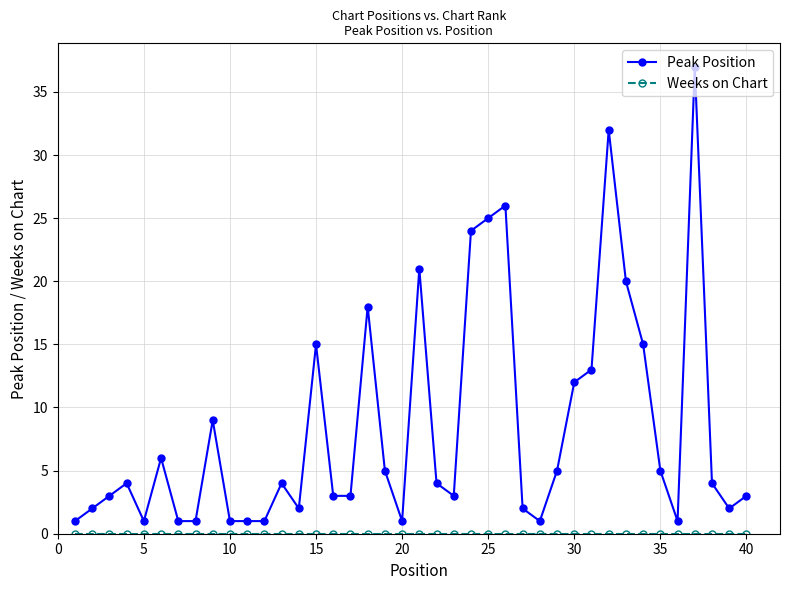

How many lines are shown in the chart?

2